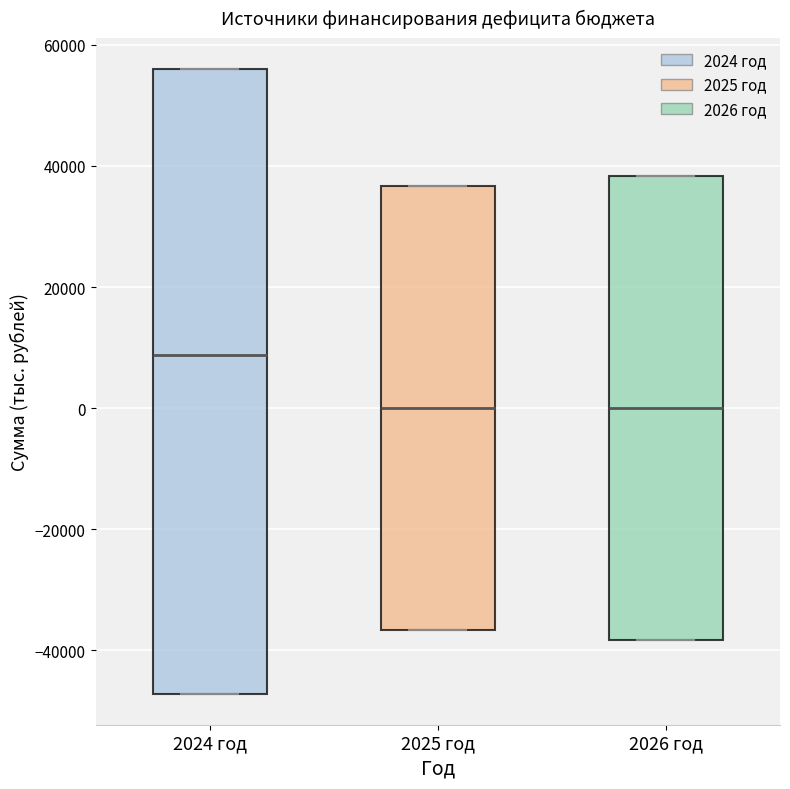

Comparing the boxes themselves (not the whiskers), which one is the tallest?

2024 год